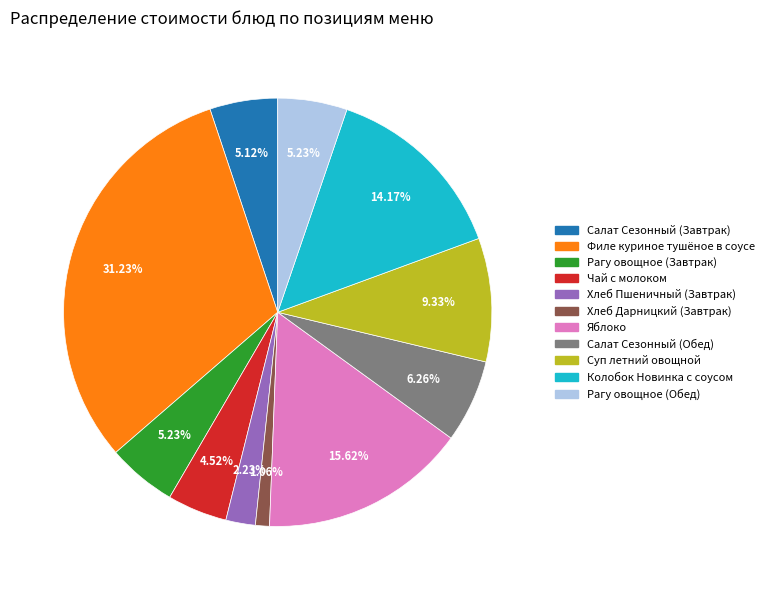

To the nearest percent, what portion does Хлеб Дарницкий (Завтрак) represent?

1%